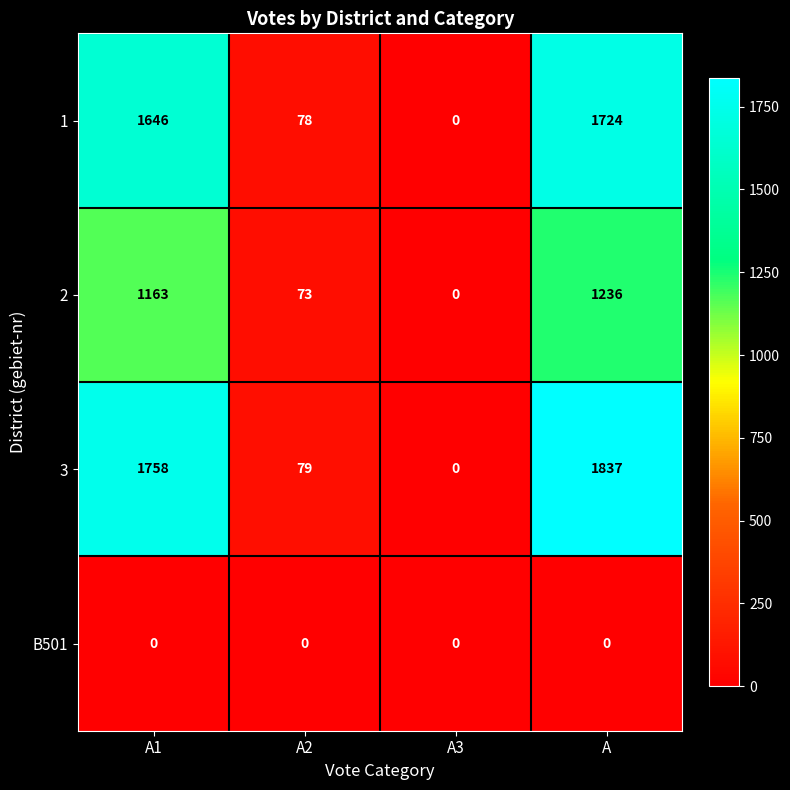

Rank the series by their maximum value, from lowest to highest.

B501, 2, 1, 3